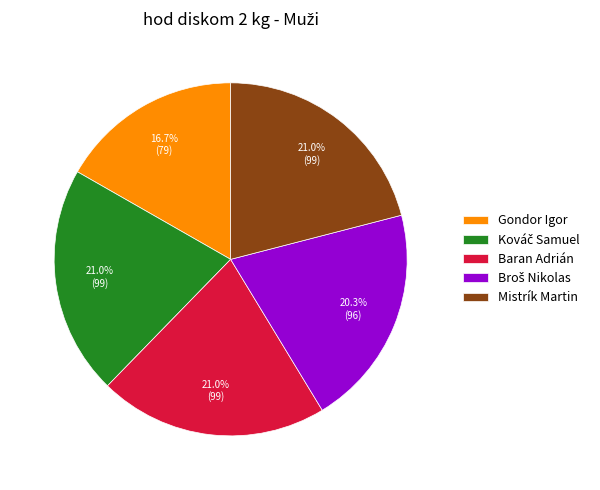

Count the number of slices in the pie.

5